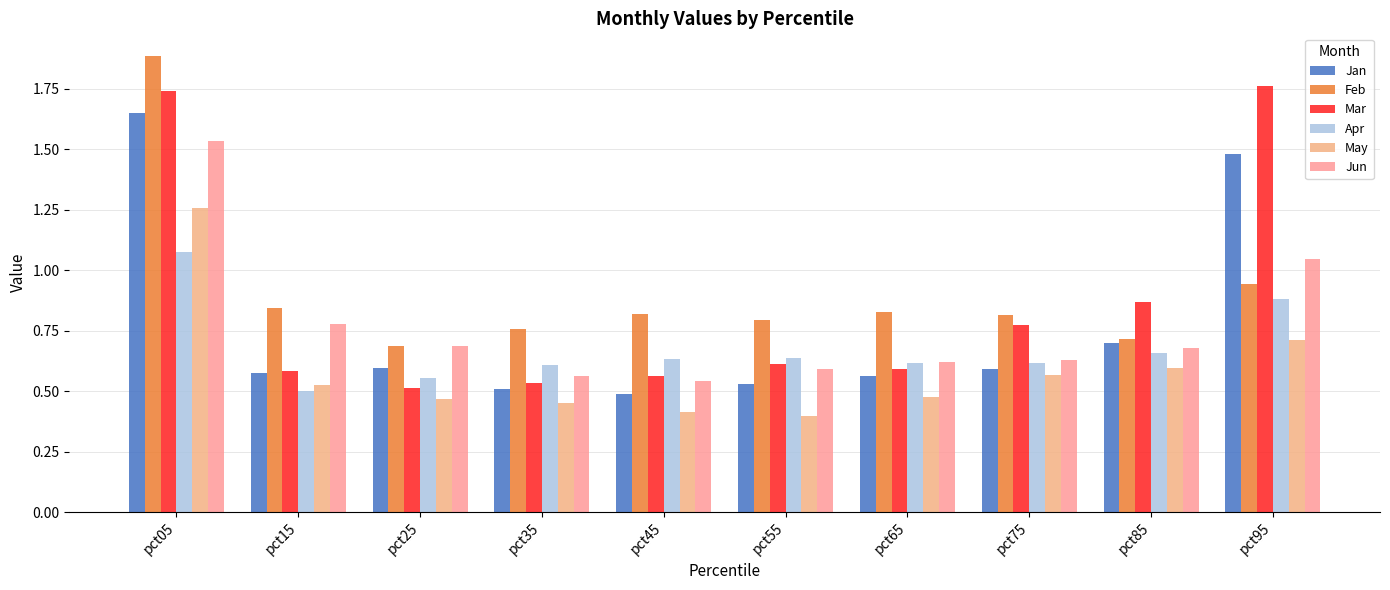

Count the May values in the range 0 to 1.

9